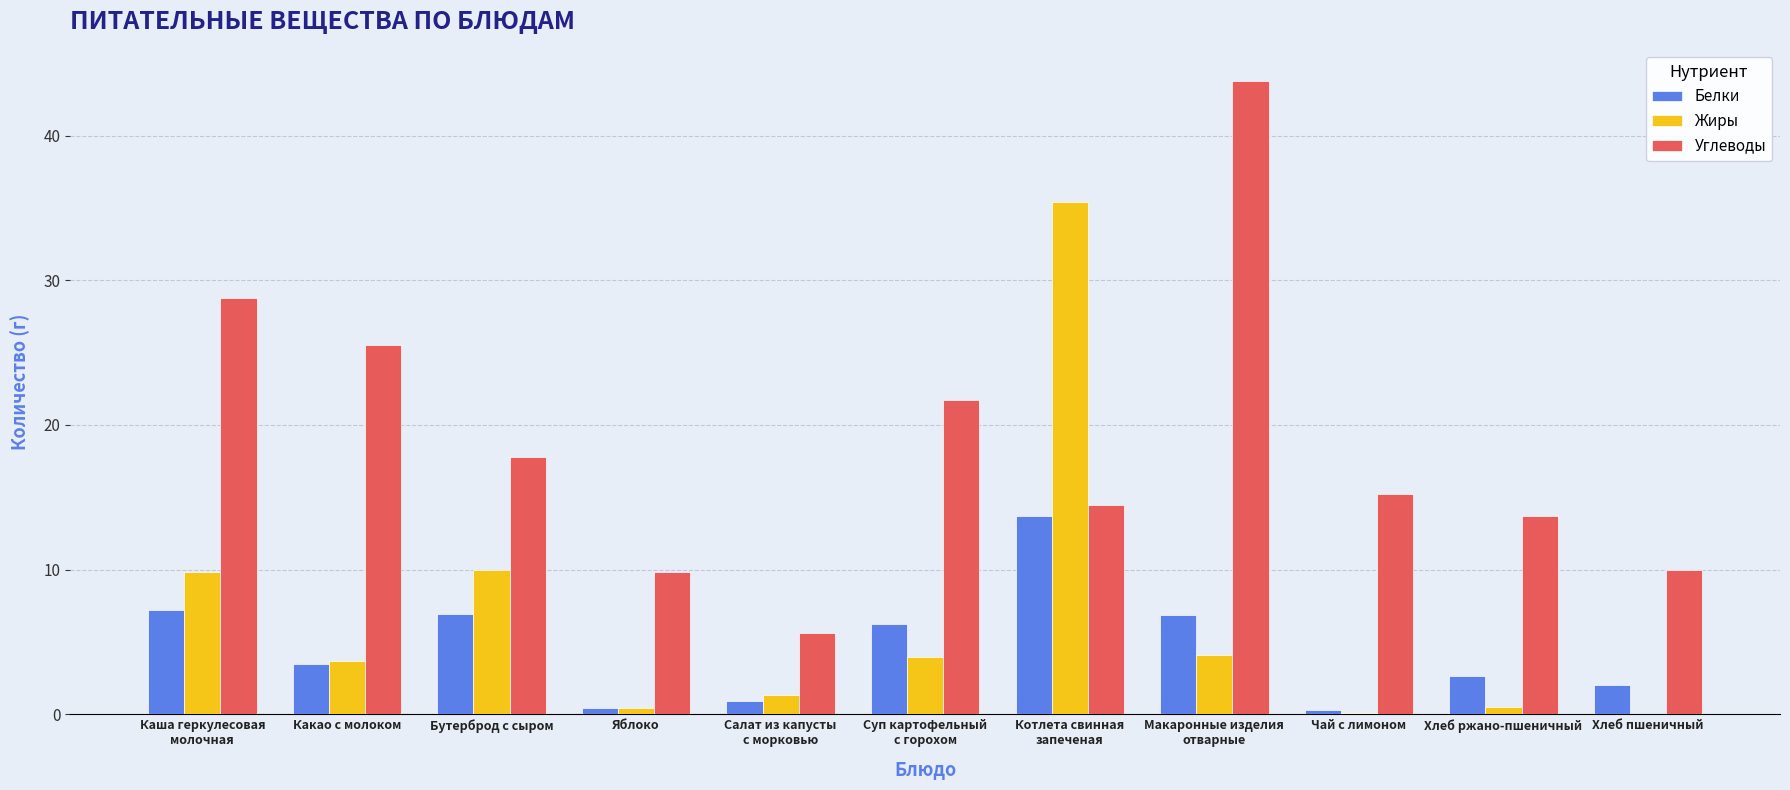

What is the spread (max minus min) of values at Суп картофельный
с горохом?

17.7